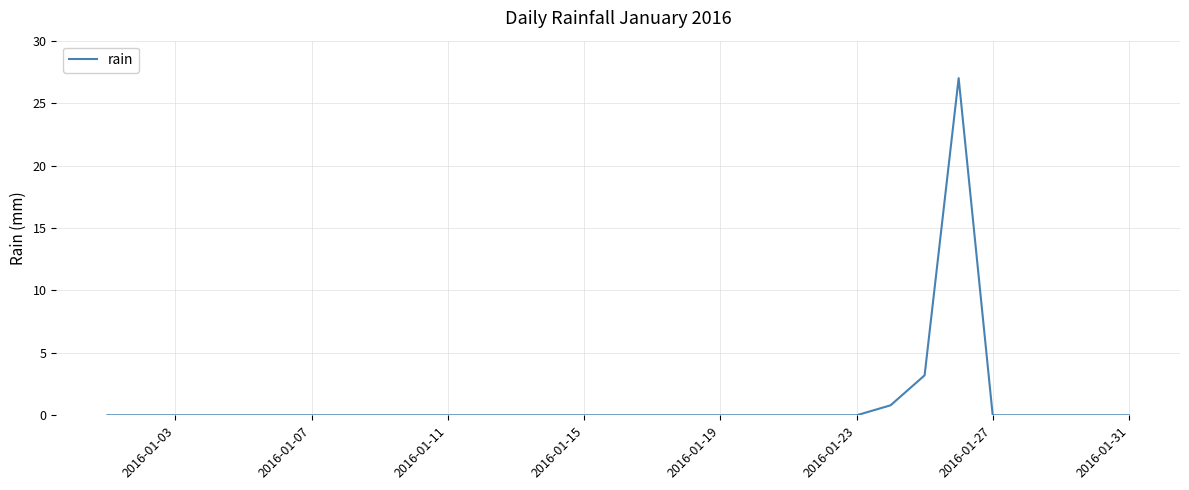

What is the greatest value displayed?

27.0